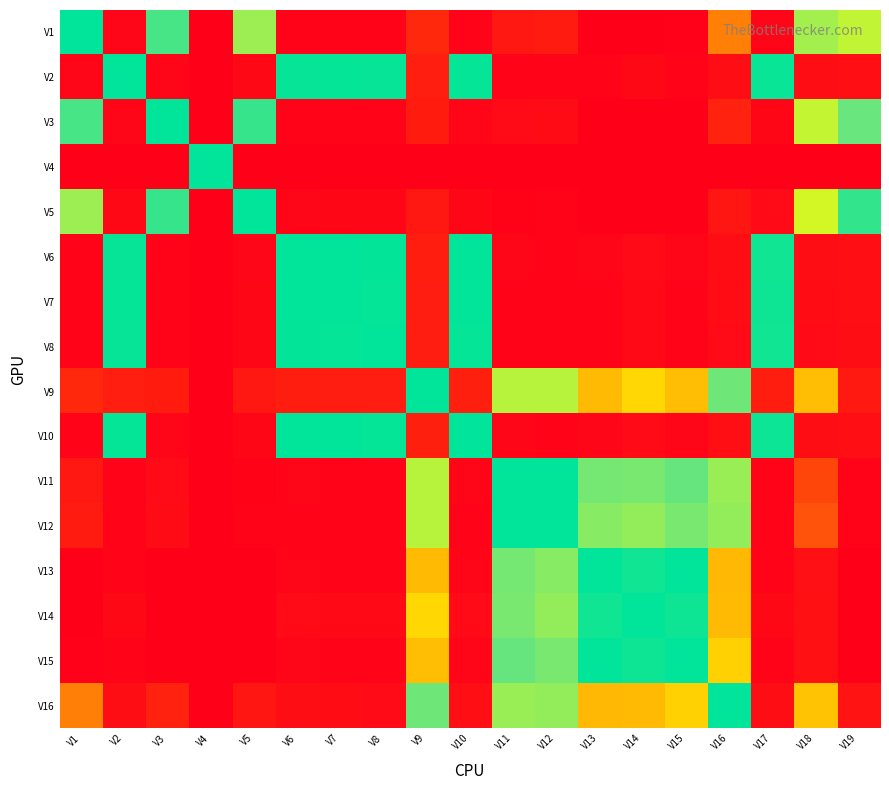

Between V3 and V16, which is larger?

V3